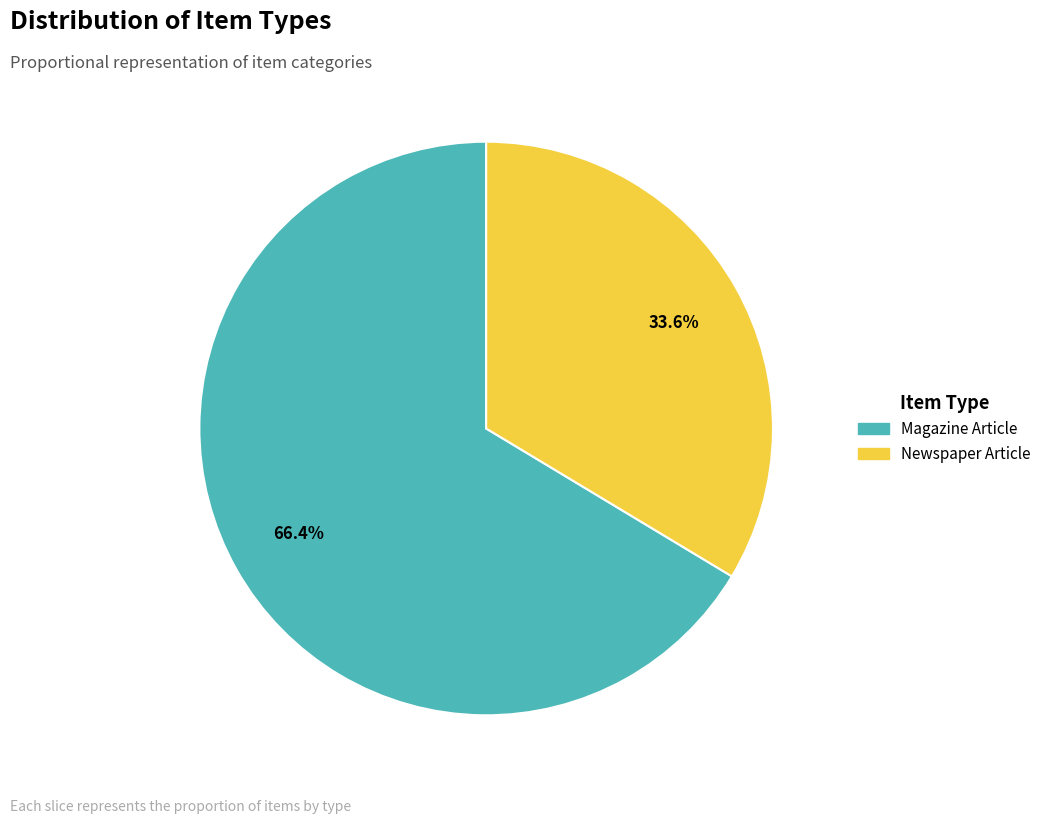

Which category has the biggest portion of the pie?

Magazine Article